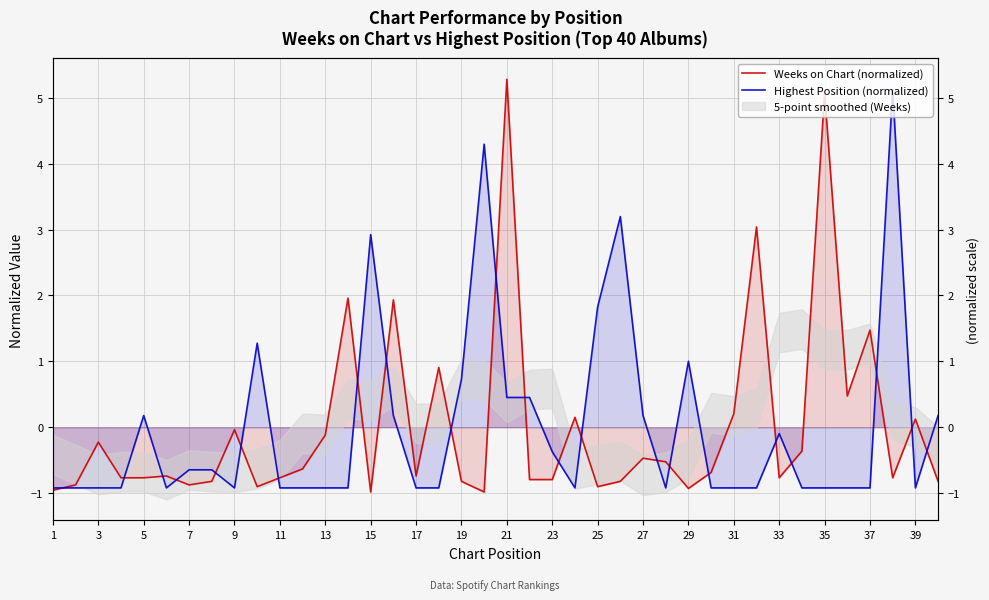

Which series has the largest total across all categories?

Highest Position (normalized)